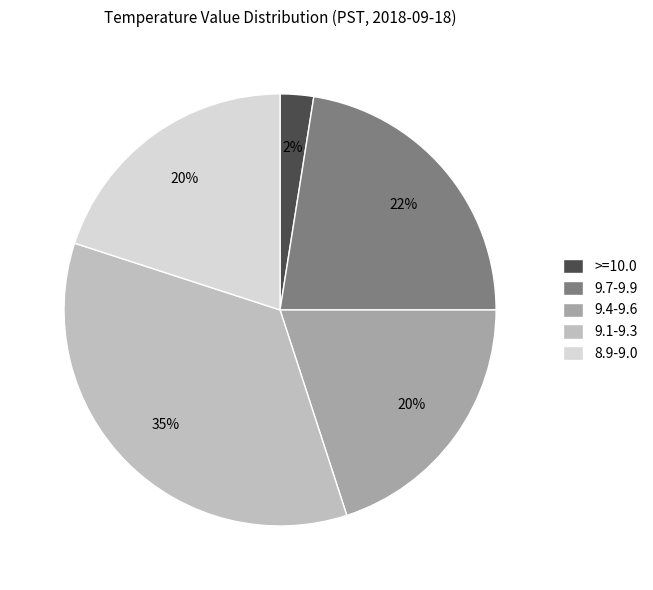

Which has a higher value, 9.7-9.9 or 9.4-9.6?

9.7-9.9